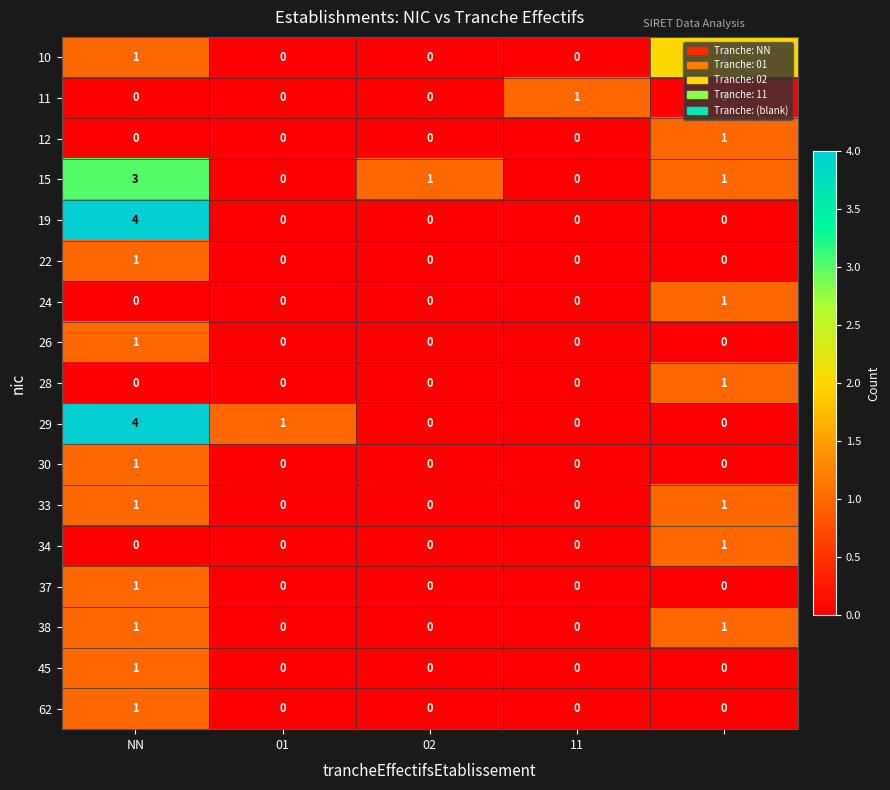

What is the difference between the maximum and minimum values in the 19 series?

4